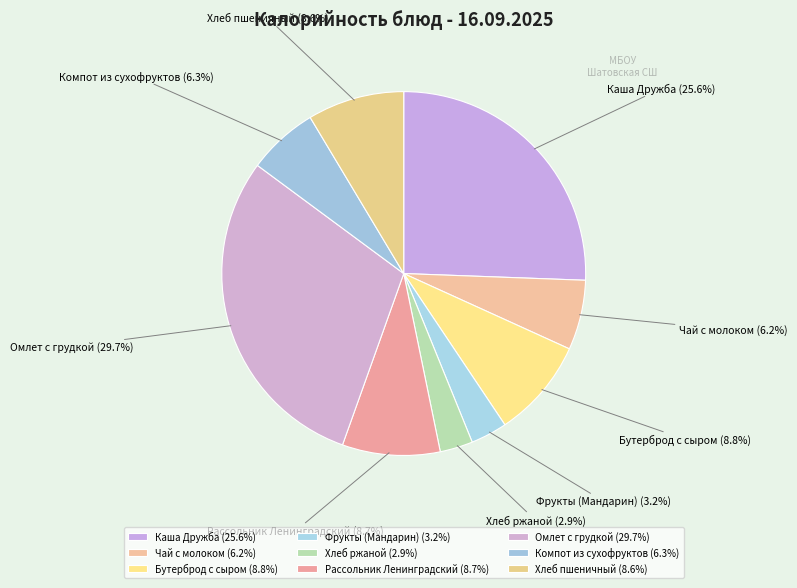

Is it true that Фрукты (Мандарин) is 3% of the pie?

True